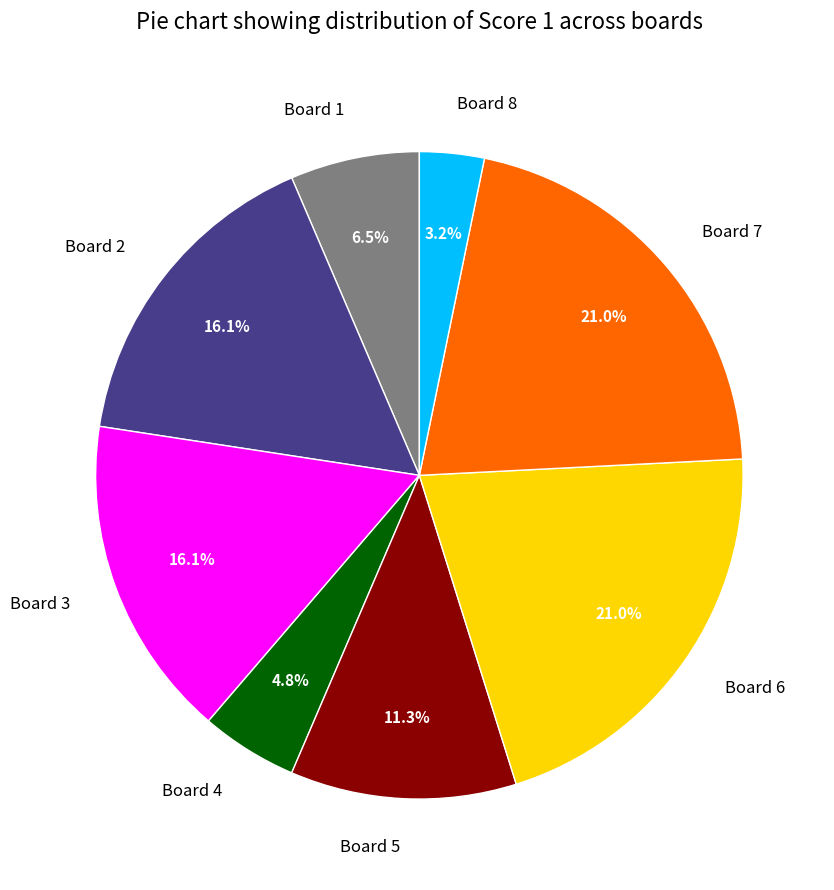

Which slice is the smallest?

Board 8